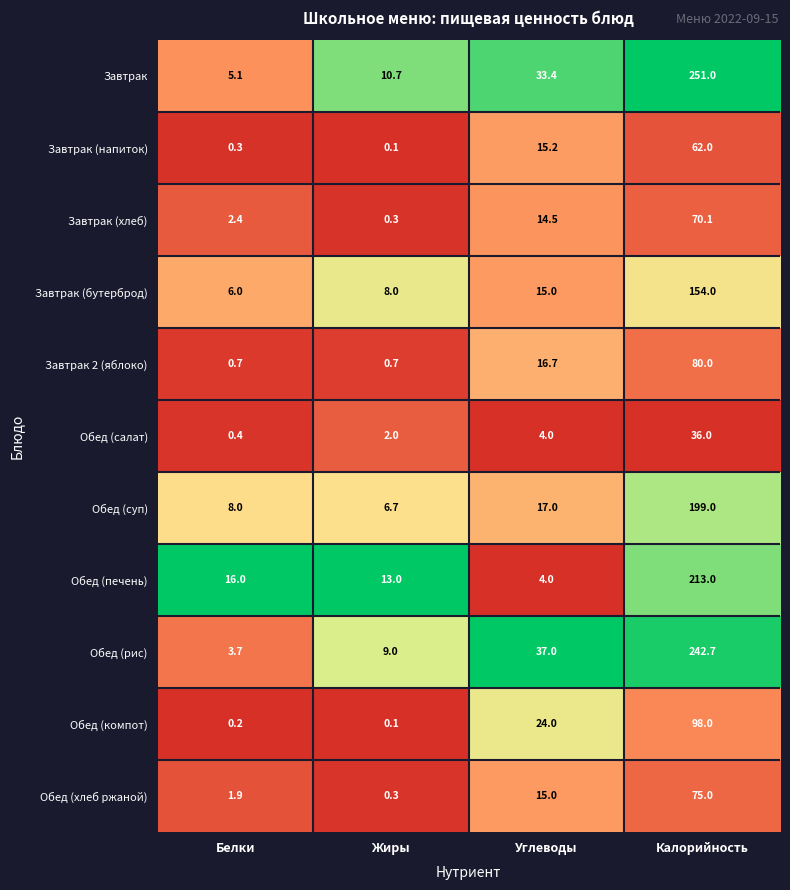

What is the difference between the maximum and minimum values in the Обед (салат) series?

35.6